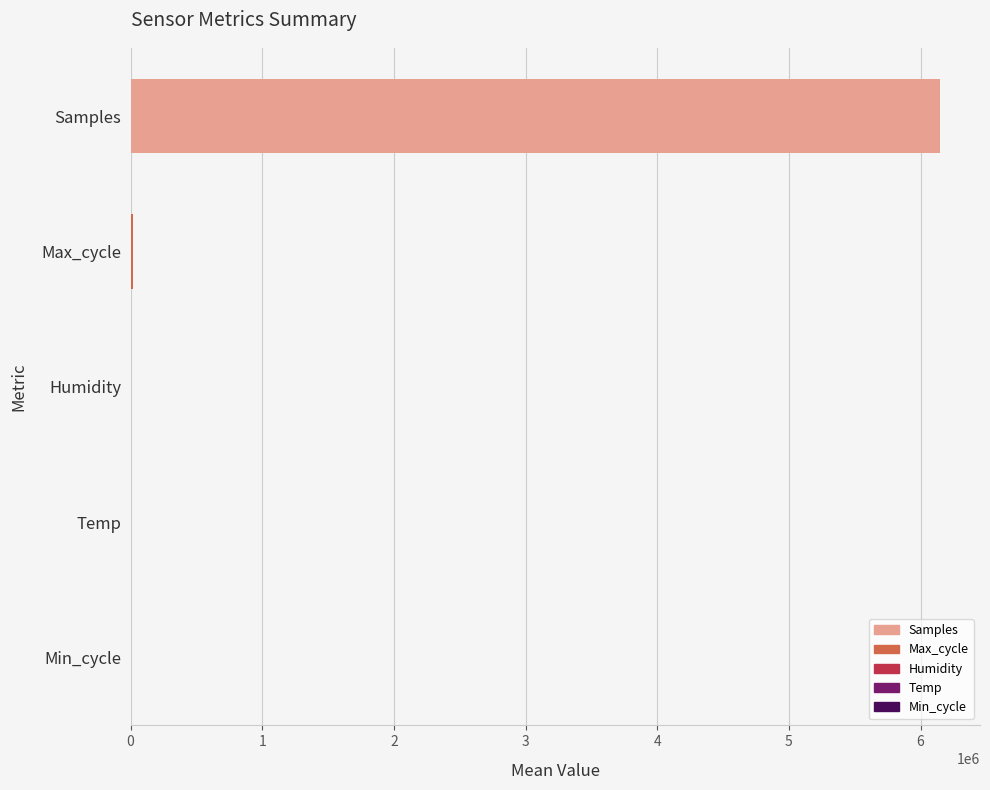

The chart shows a value of 6144233.8 at Samples. True or false?

True